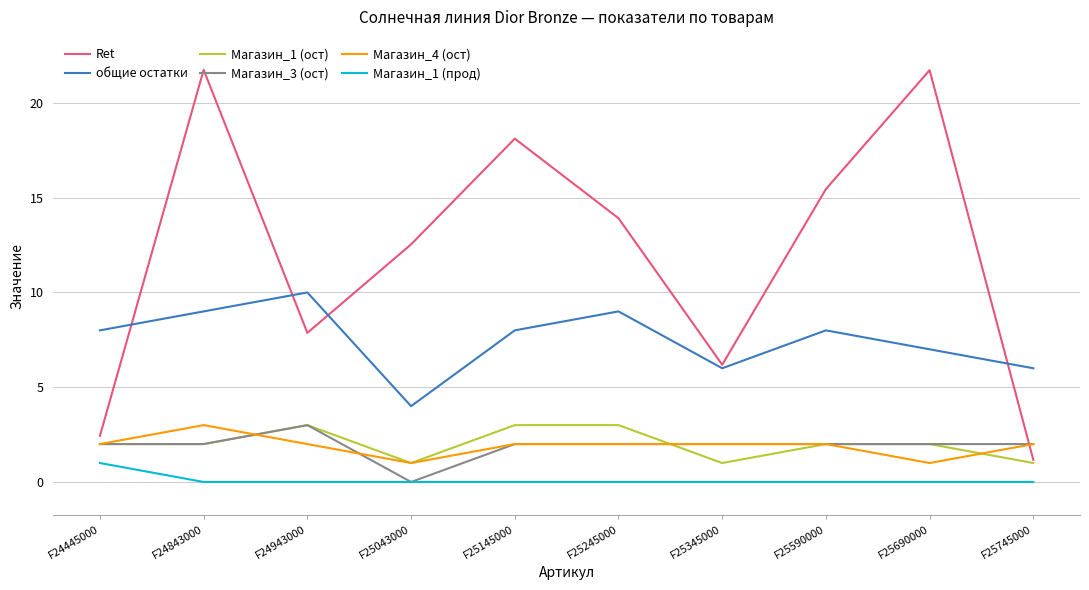

Is it true that Магазин_1 (ост) equals 1.8 at F25345000?

False